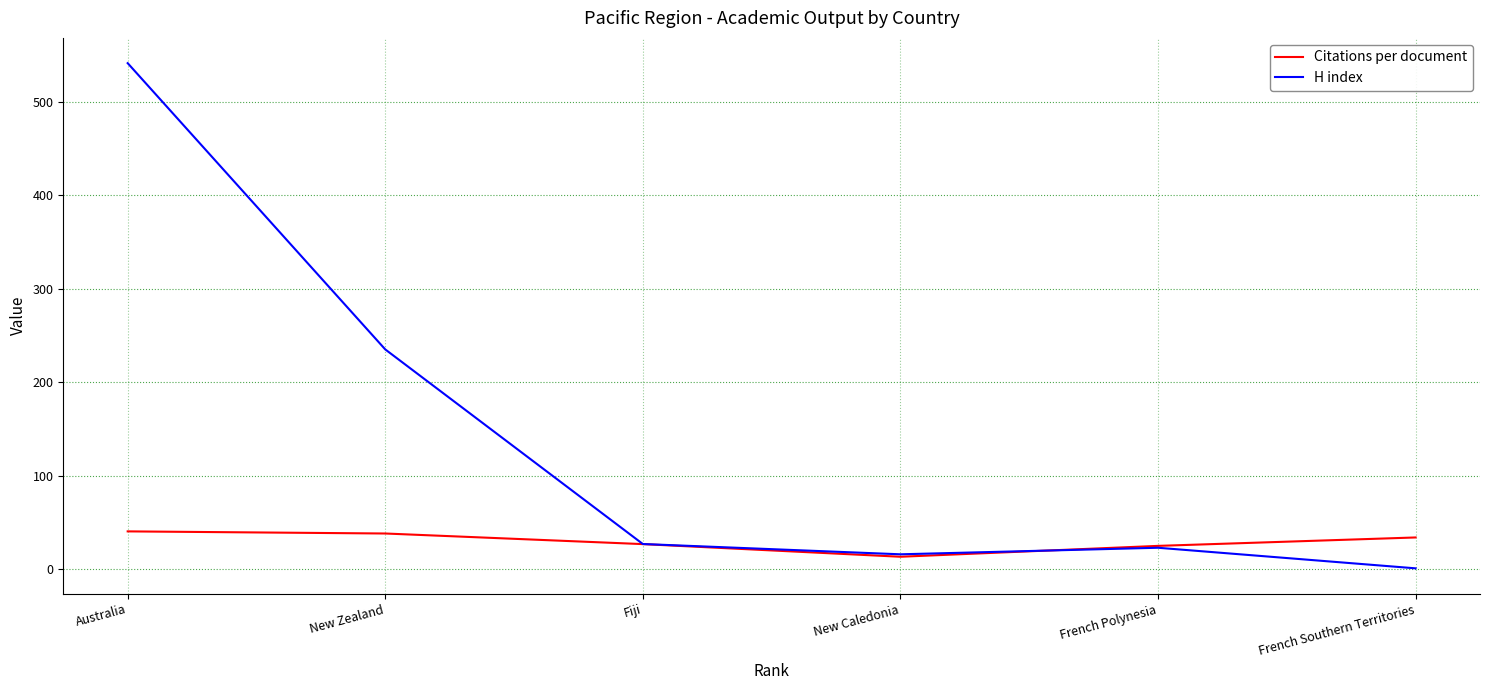

The H index series shows 235.0 at New Zealand. True or false?

True